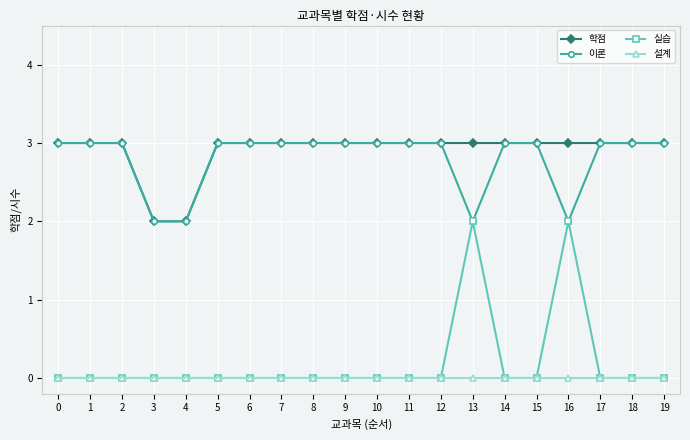

True or false: 실습 and 학점 intersect in this chart.

False